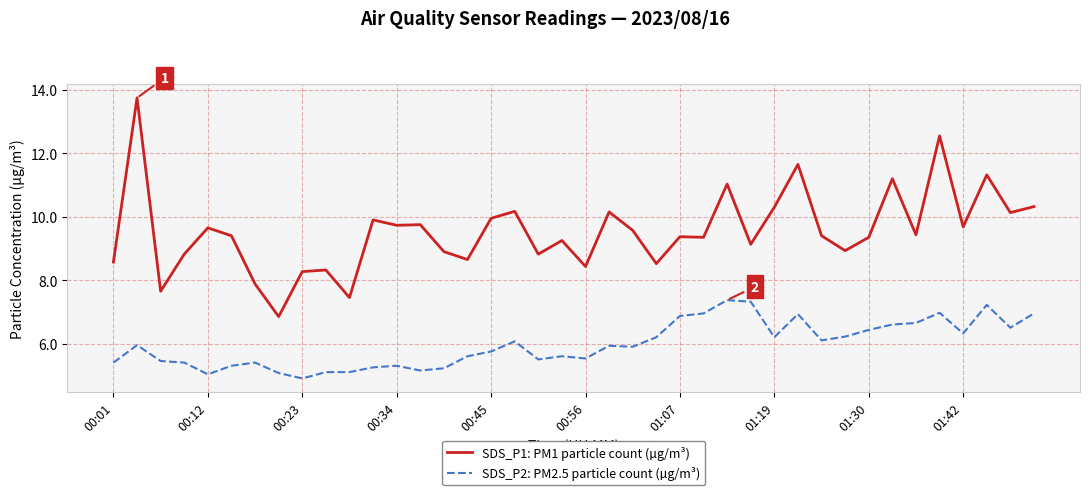

Does the chart have visible grid lines?

Yes